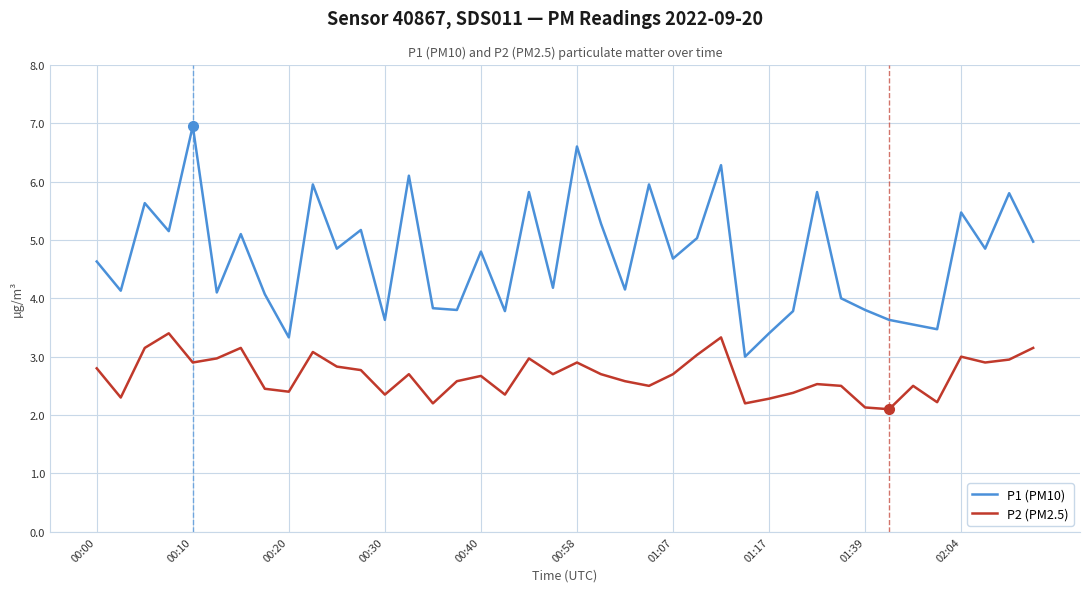

Which series has the widest spread of values?

P1 (PM10)